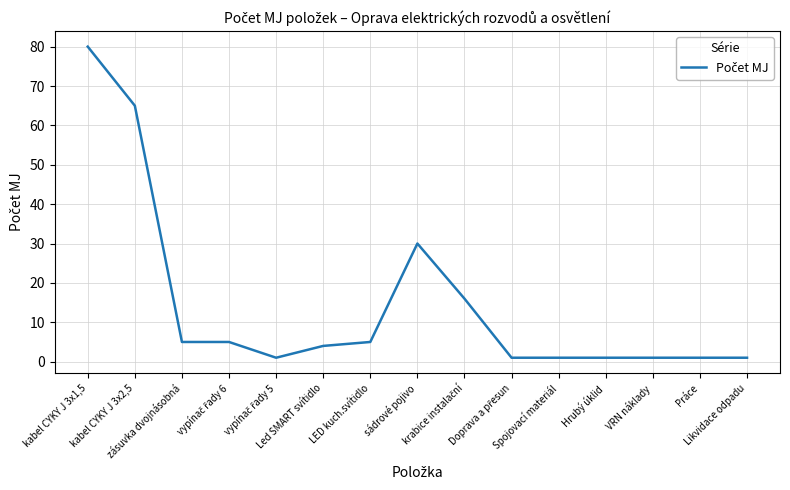

What is the difference between the maximum and minimum values?

79